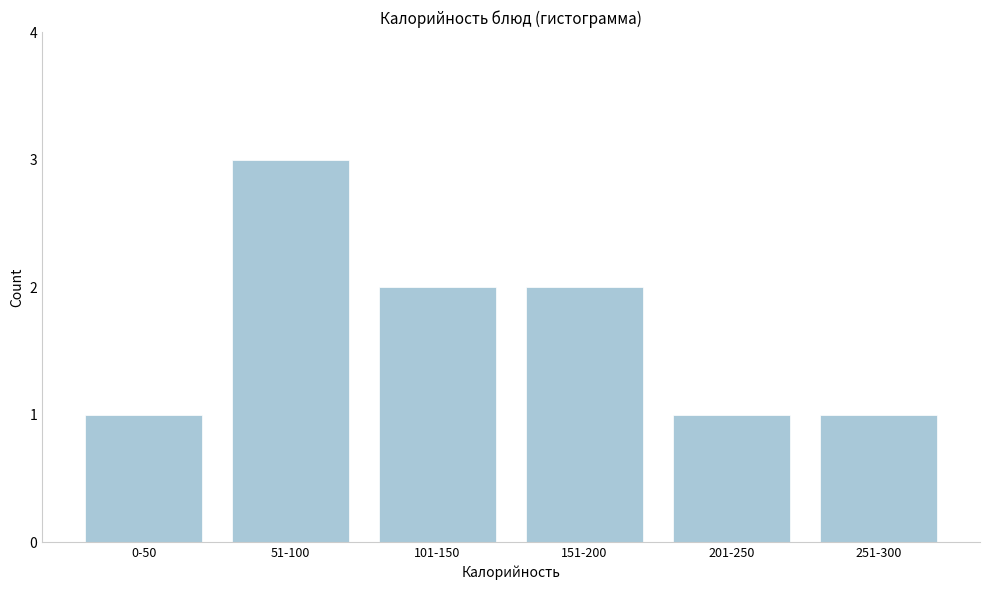

Reading right to left, list all the values displayed in this chart.

1	1	2	2	3	1